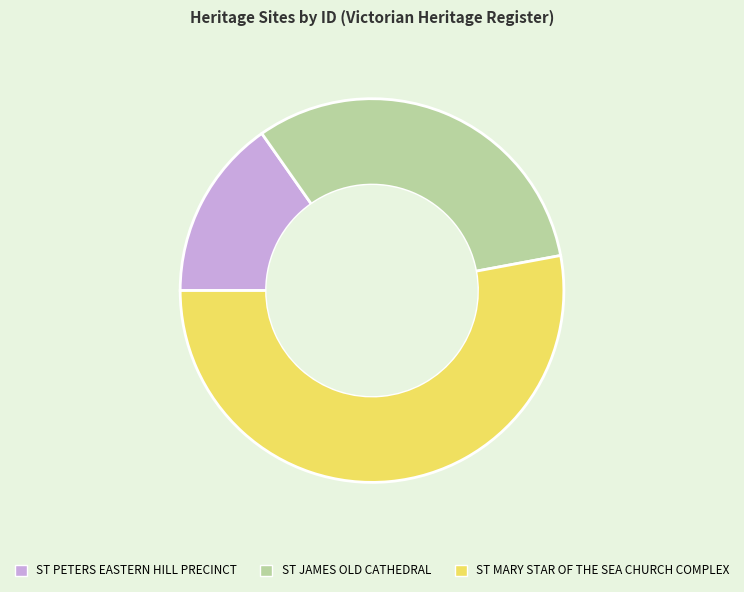

Between ST JAMES OLD CATHEDRAL and ST MARY STAR OF THE SEA CHURCH COMPLEX, which is larger?

ST MARY STAR OF THE SEA CHURCH COMPLEX